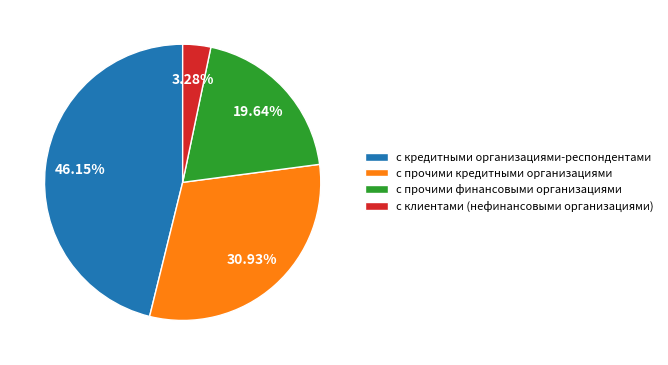

To the nearest percent, what is the difference between the largest and smallest slice percentages?

43%